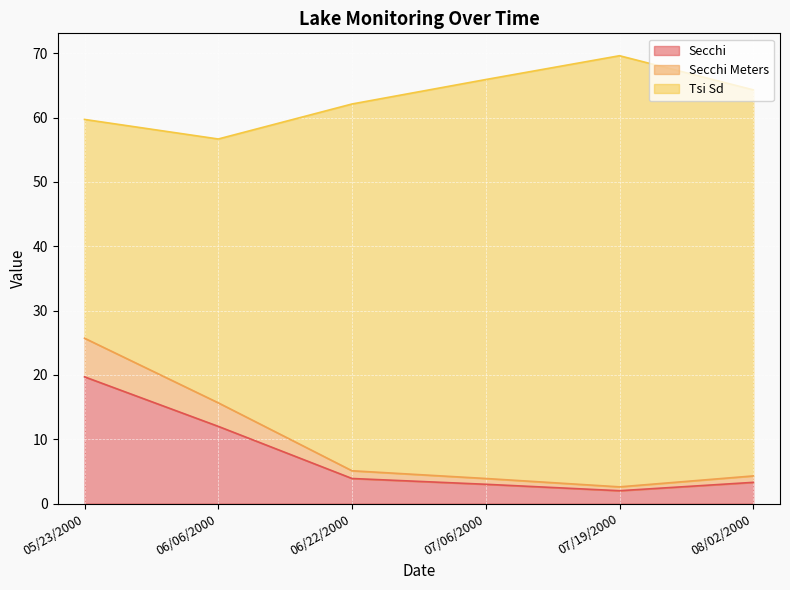

Which category has the highest value in the Secchi series?

05/23/2000